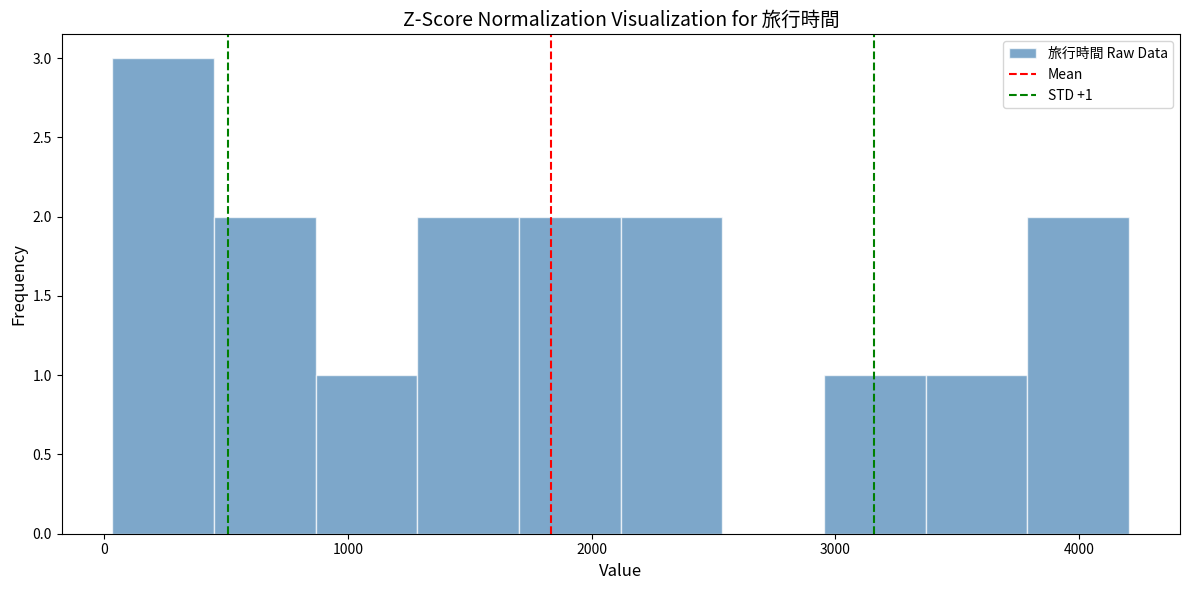

Over which range of the x-axis is the bar tallest?

0 to 500